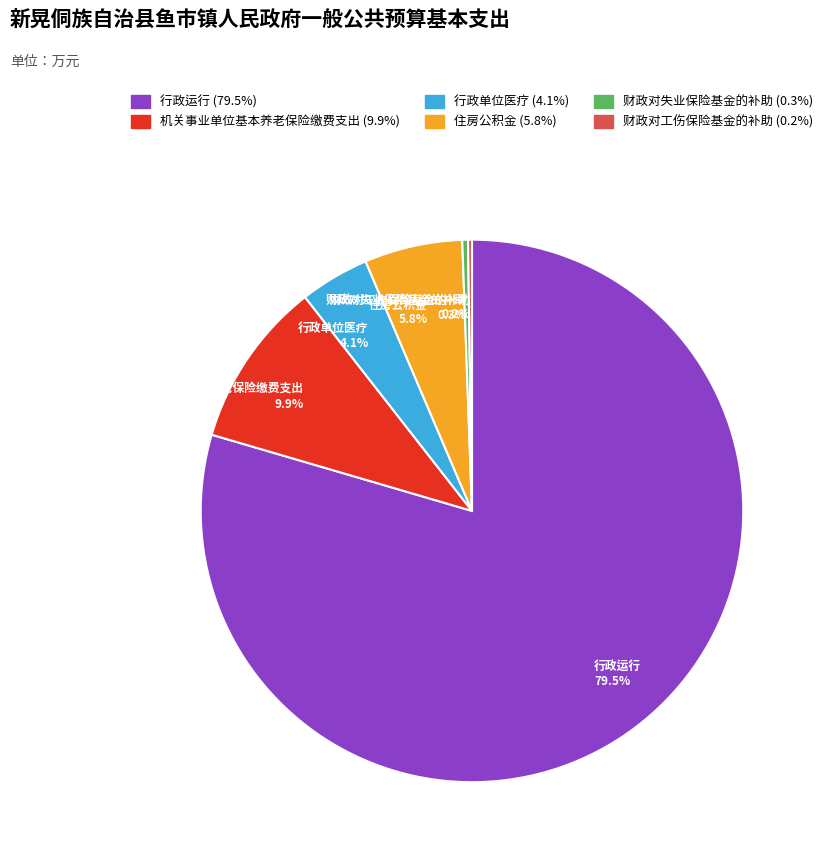

How much of the chart is everything except 住房公积金 5.8%?

94.2%